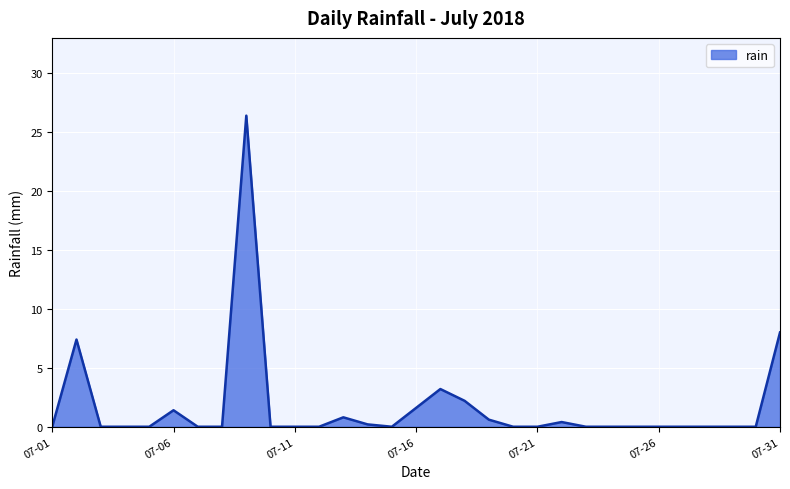

What is the maximum value shown in the chart?

26.4